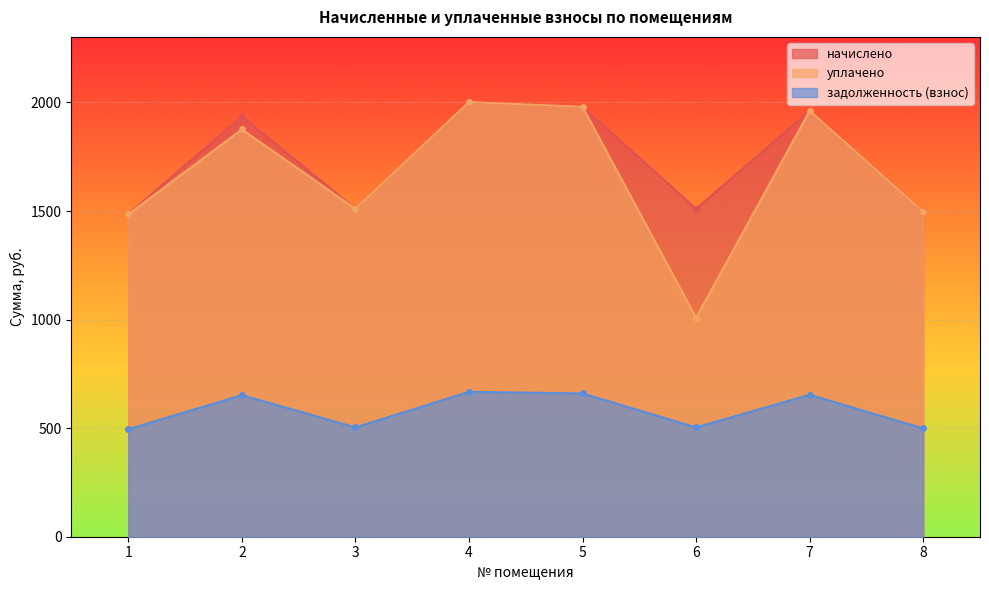

At which category does уплачено reach its first local peak?

2